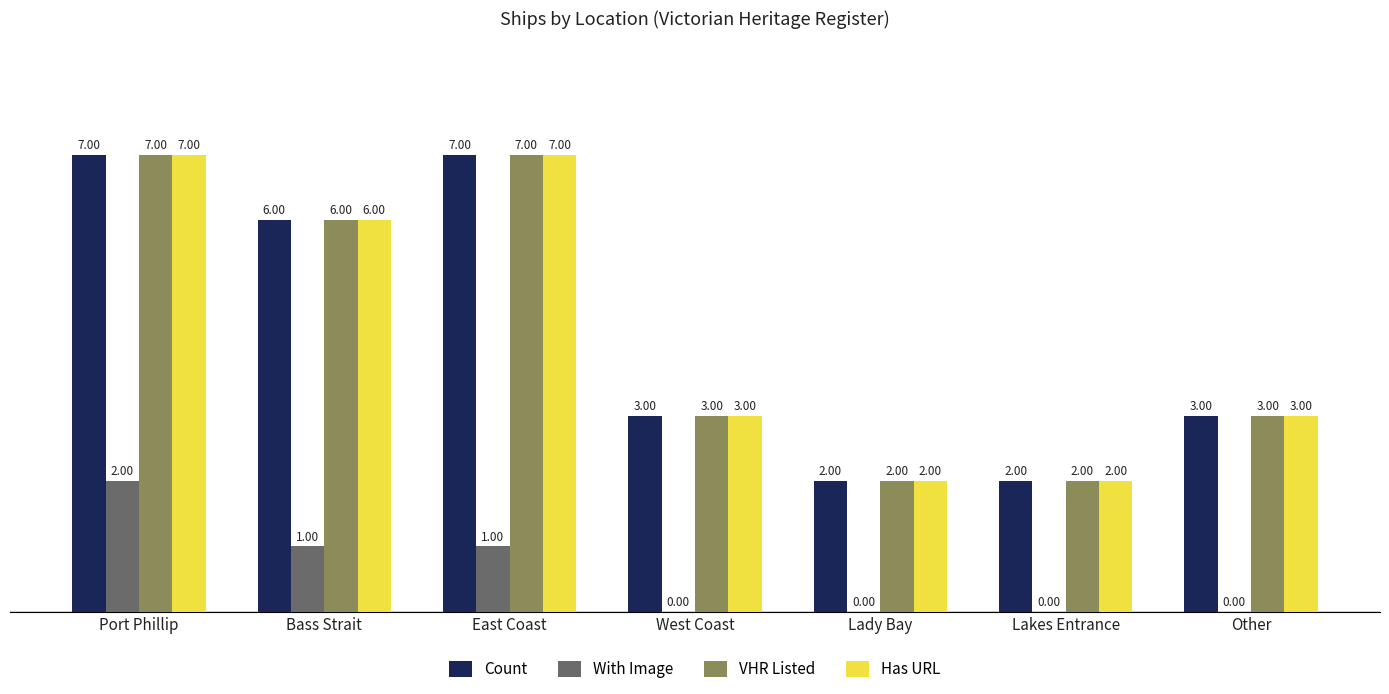

What is the sum of all With Image values?

4